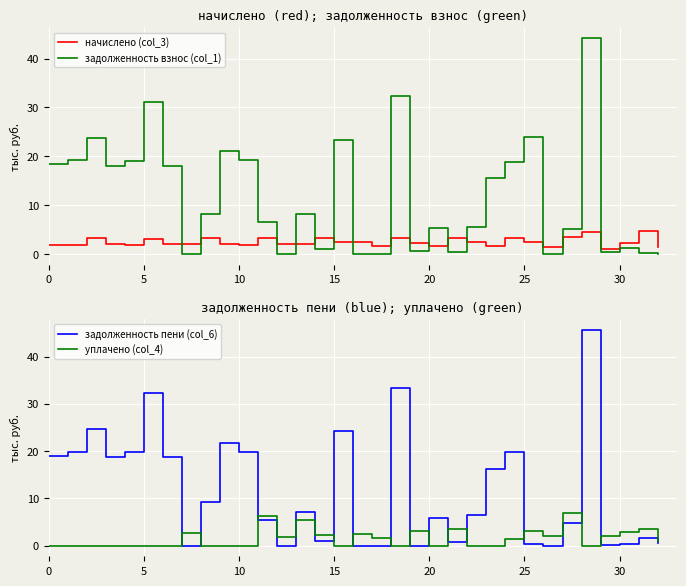

What is the sum of the начислено (col_3) values at 10 and 17?

3.5